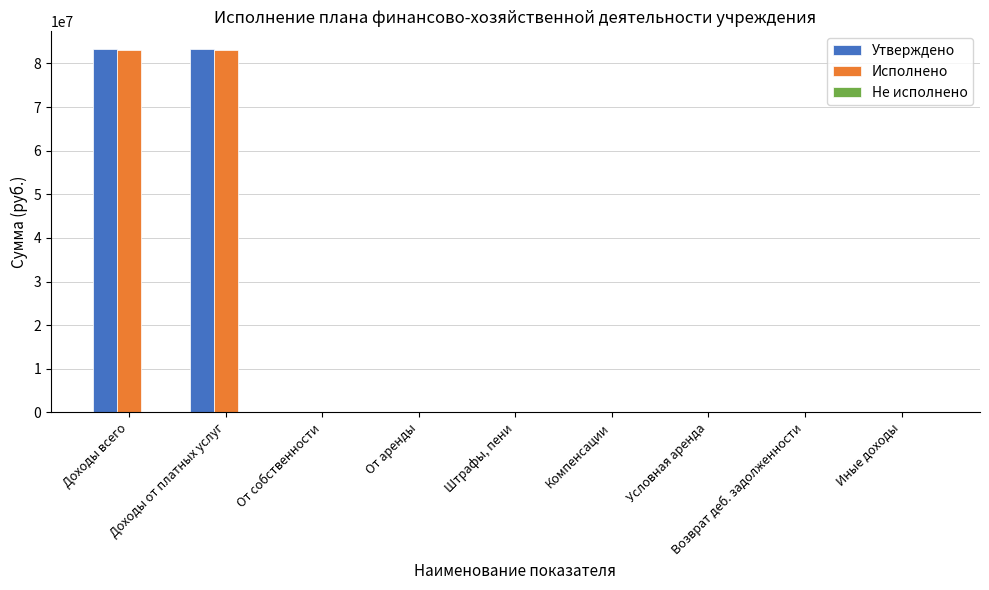

What is the greatest value displayed?

83194928.5